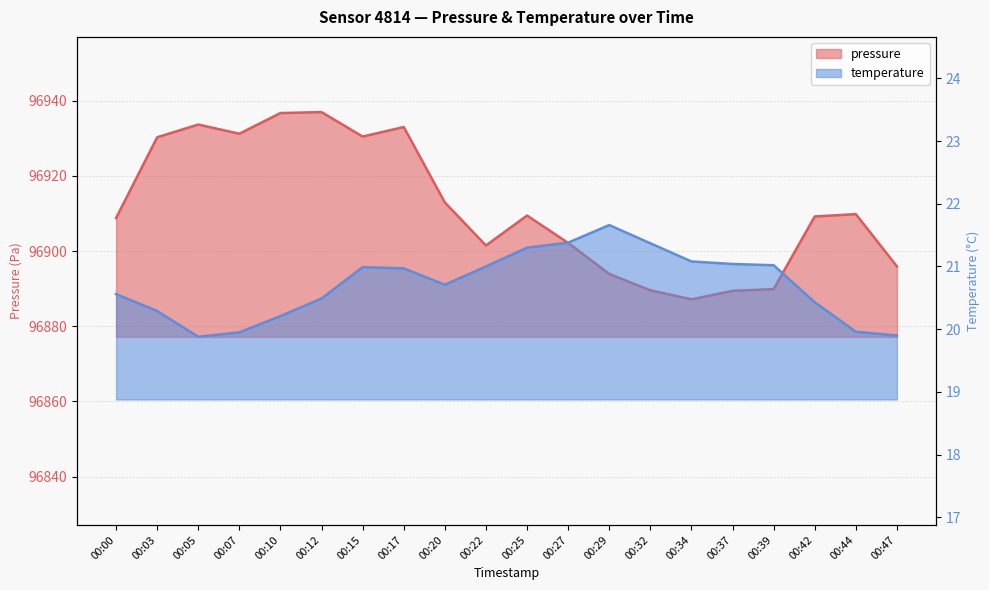

How many interior local valleys does the temperature series have?

2